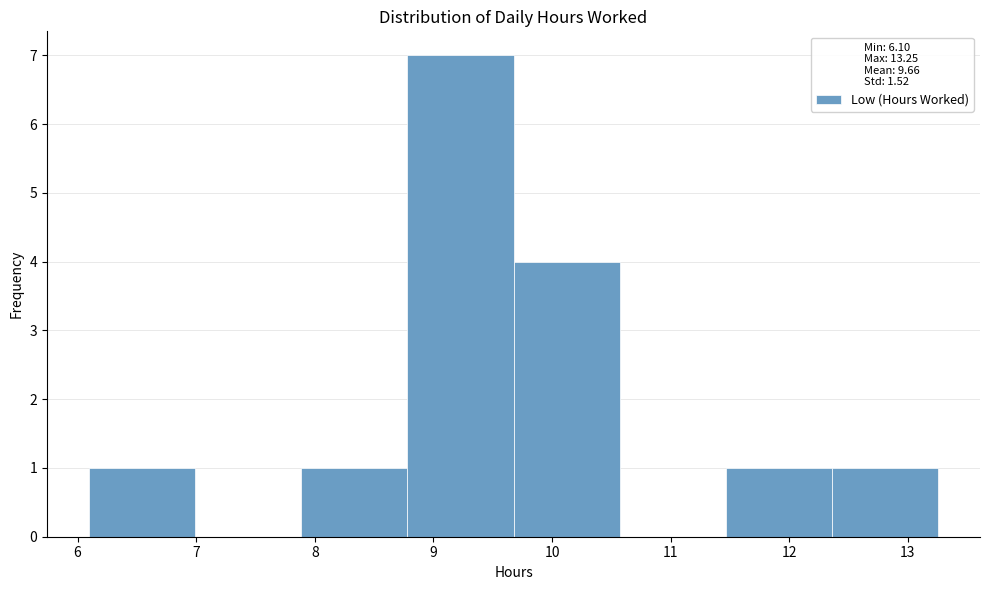

What is the height of the bar covering 7.9 to 8.8 on the x-axis? Neither the bar edges nor the heights are printed on the chart, so give them approximately, as read against the axes.

1